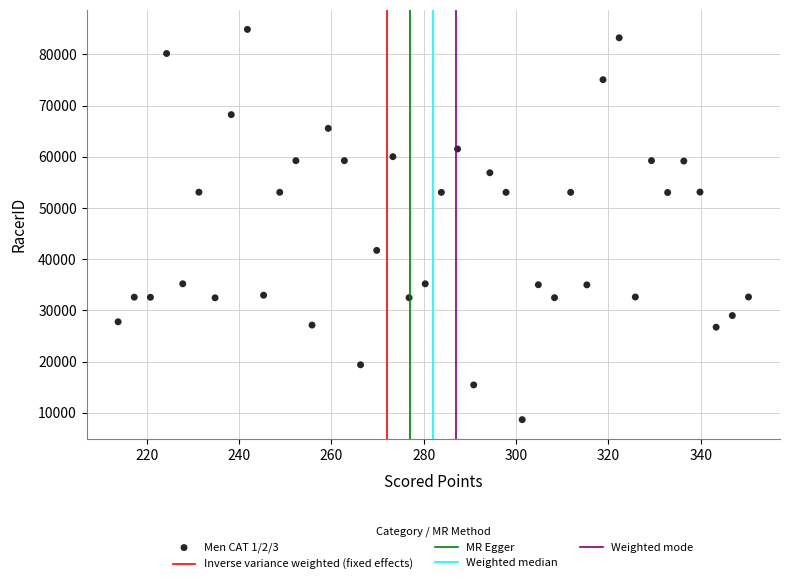

What Y value in the scatter plot is closest to 46772?

41720